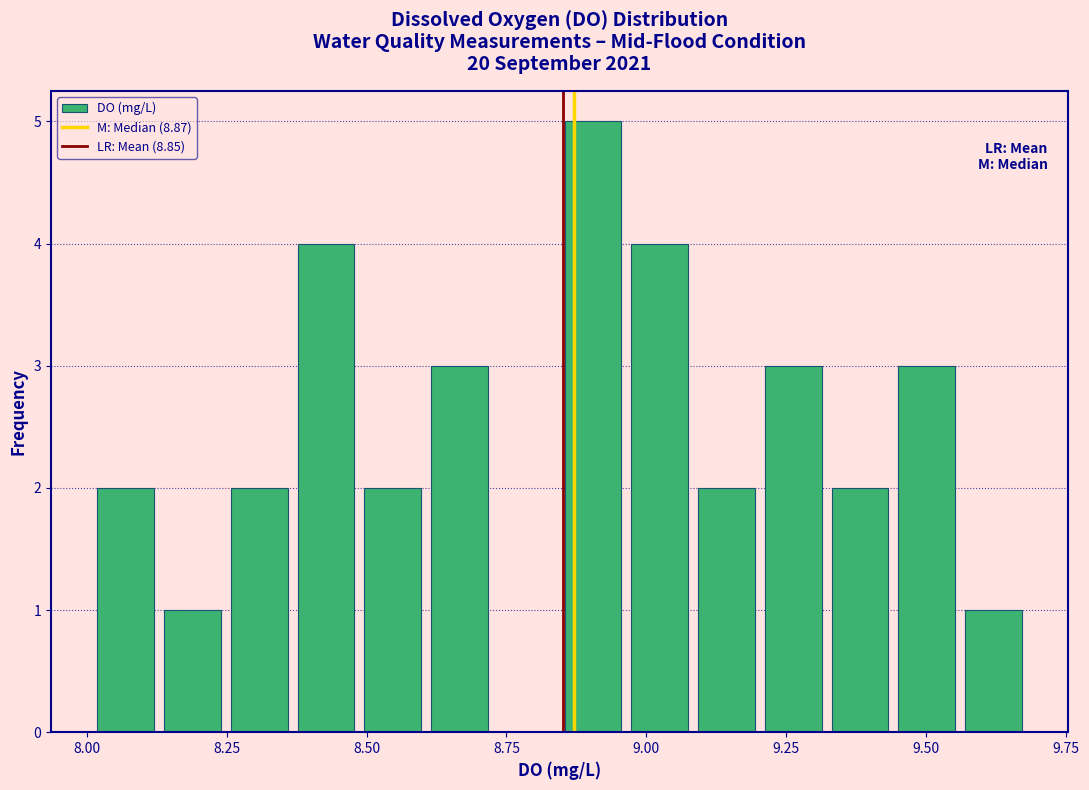

Around what value on the x-axis is the tallest bar? Give the approximate position of its centre, as read against the axis.

8.90